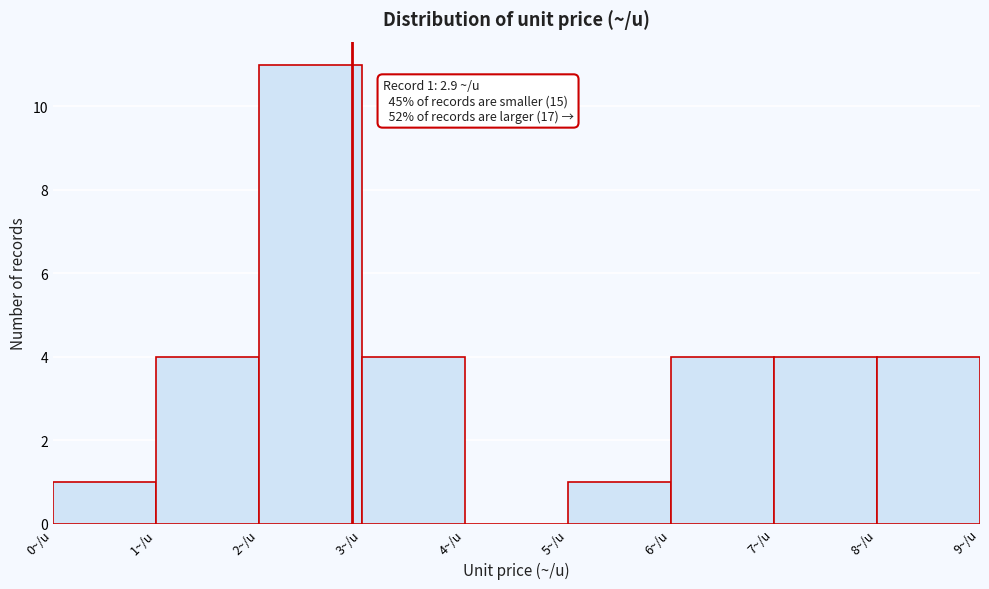

Which range on the x-axis has the tallest bar?

2 to 3